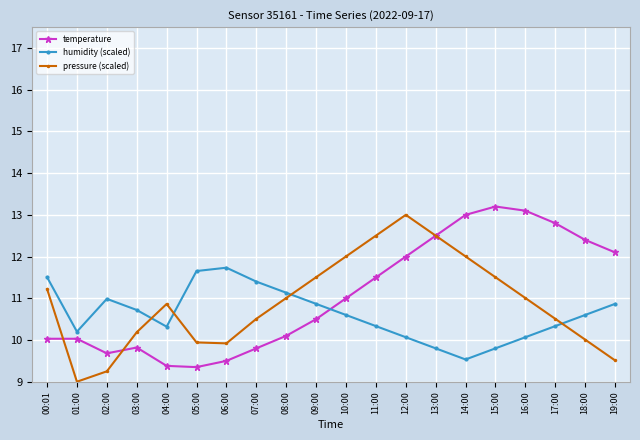

What are all the series names shown in the legend?

temperature, humidity (scaled), pressure (scaled)